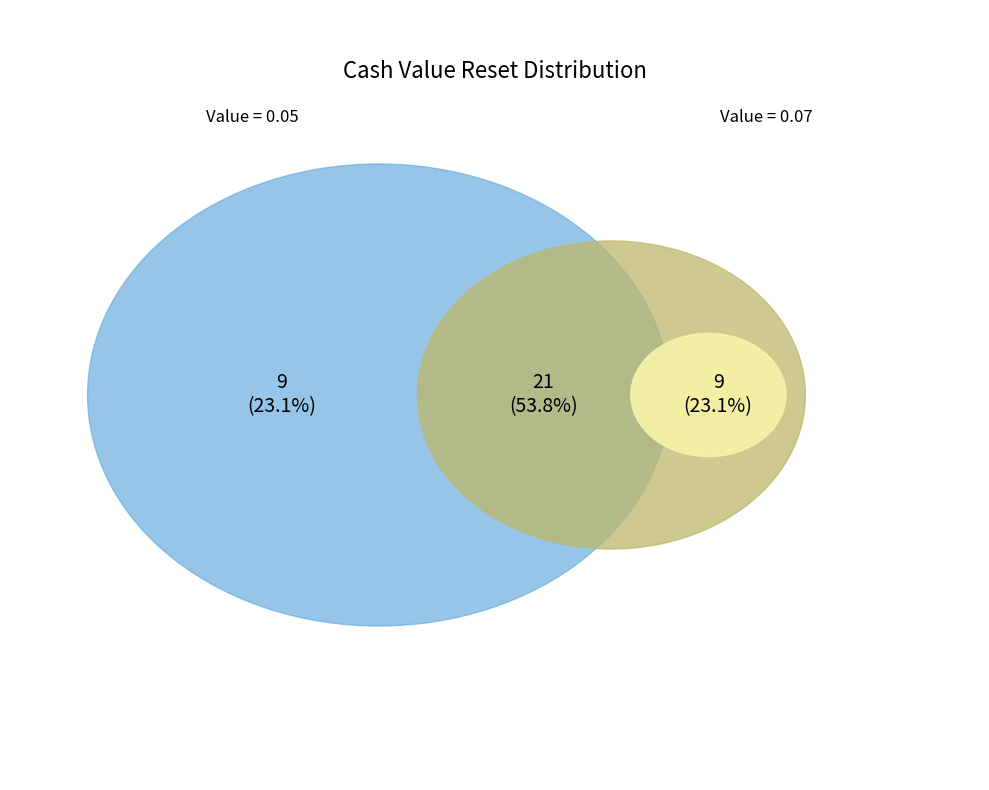

Which slice is the smallest?

0.05